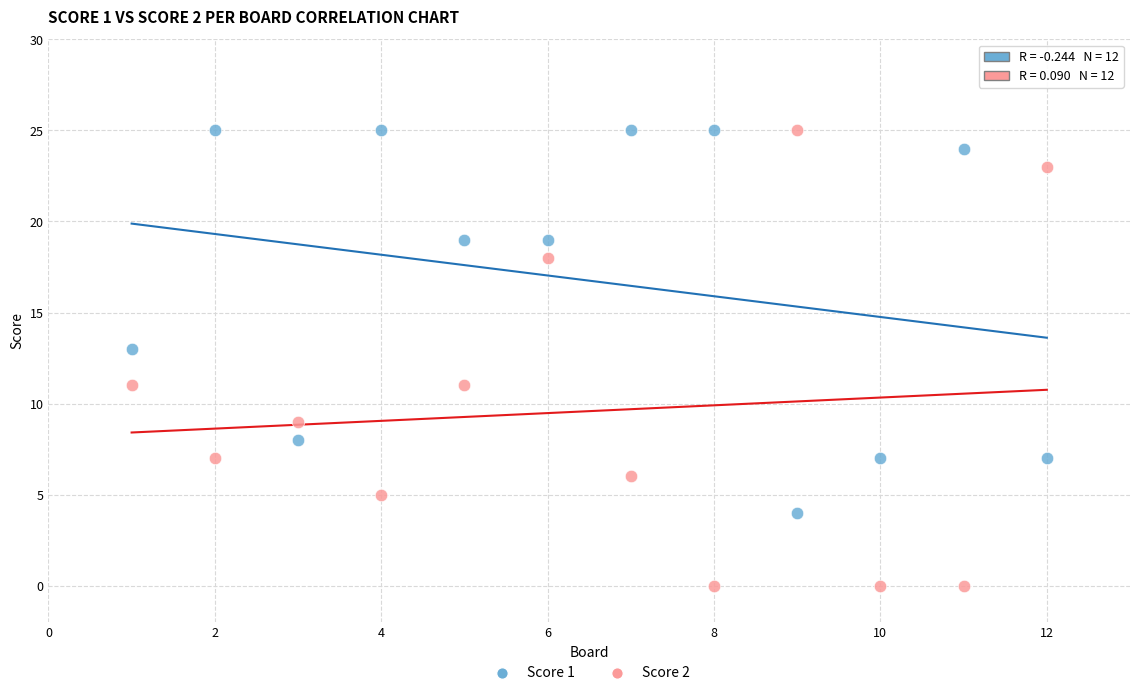

Which series reaches the minimum Y coordinate?

Score 2